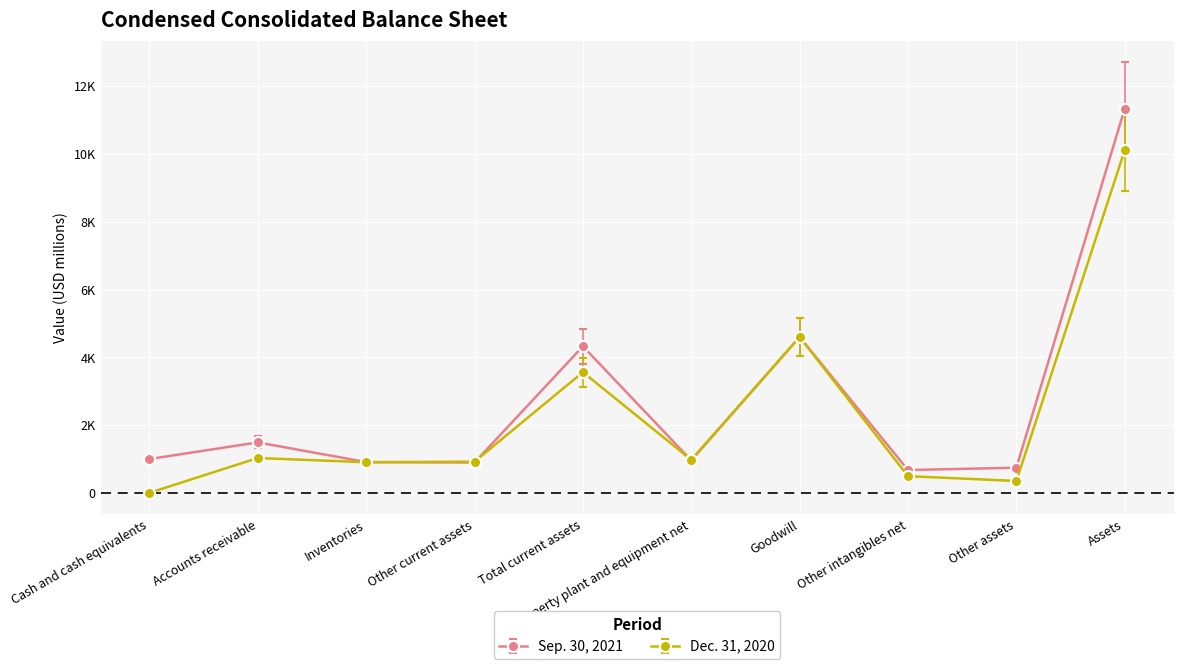

True or false: Dec. 31, 2020 has a value of 1625 at Accounts receivable.

False